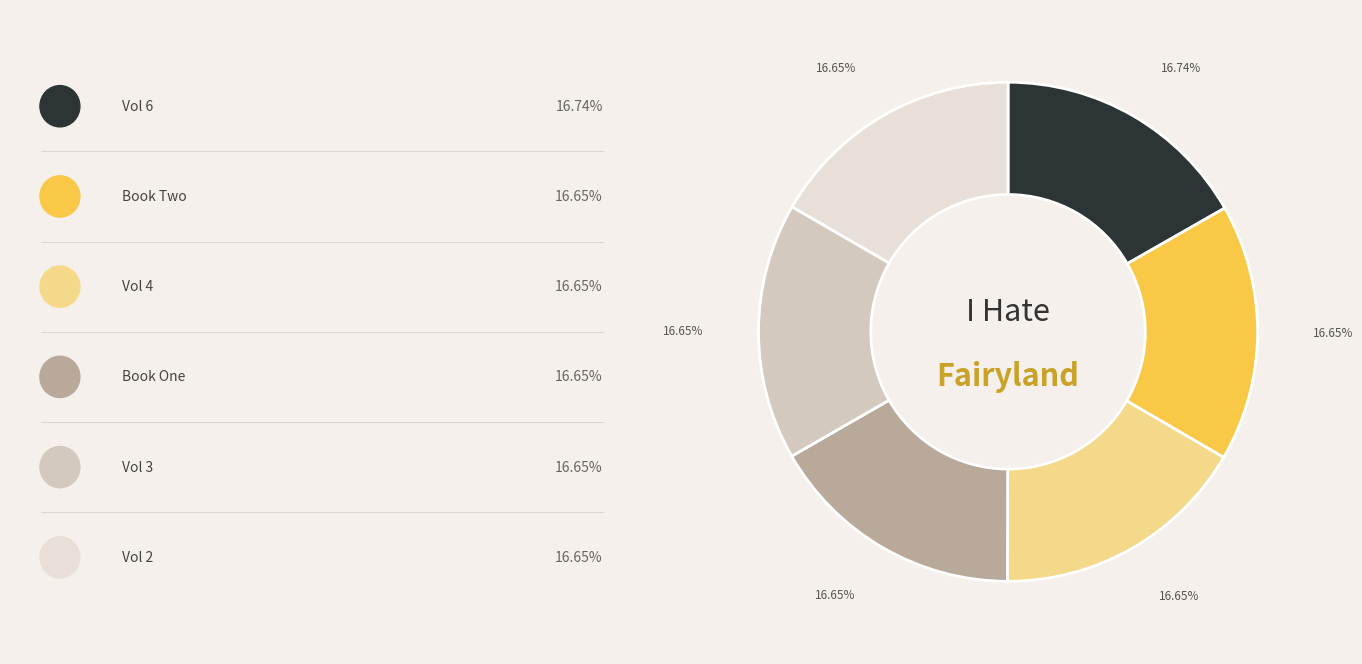

Is there a majority slice in this chart?

No